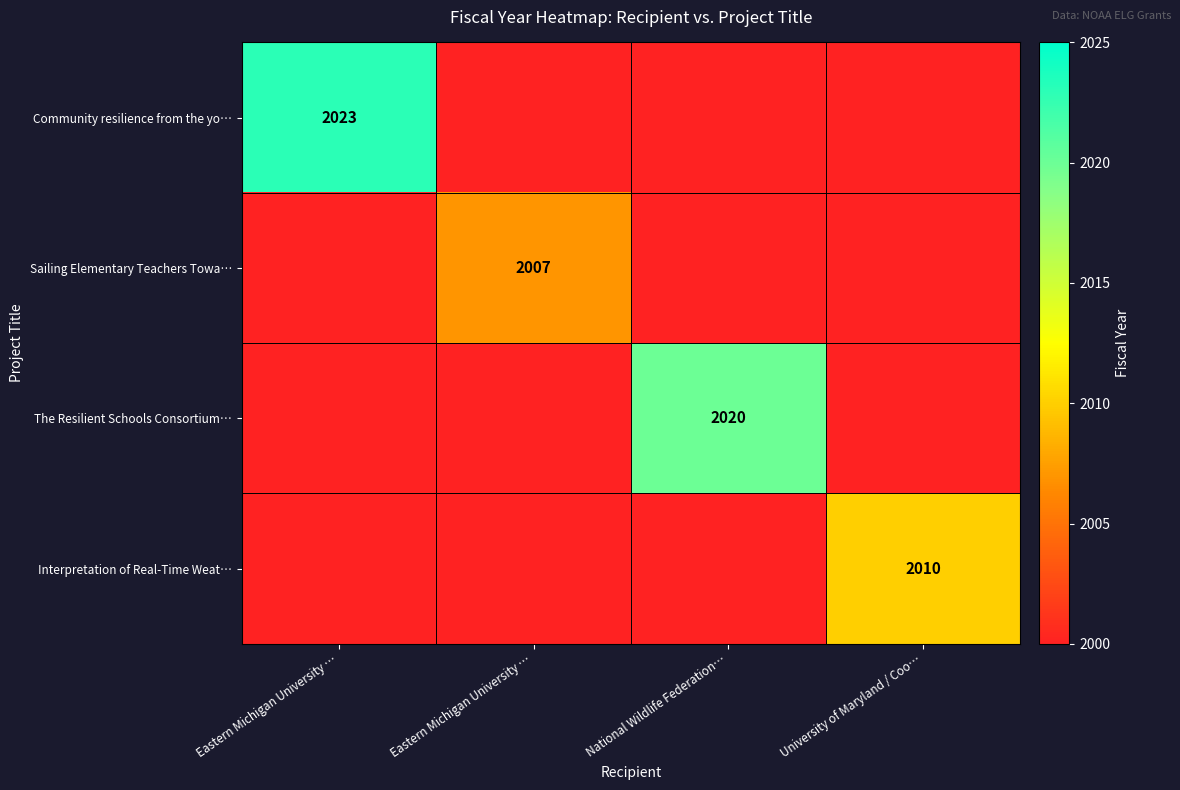

Which series has the widest spread of values?

Community resilience from the yo…